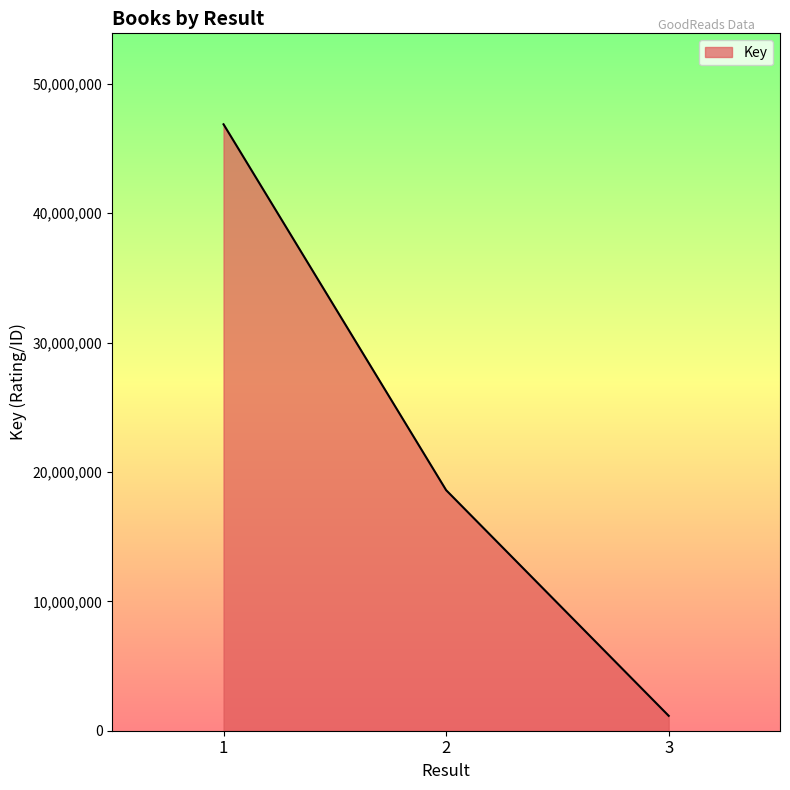

How many lines are shown in the chart?

1